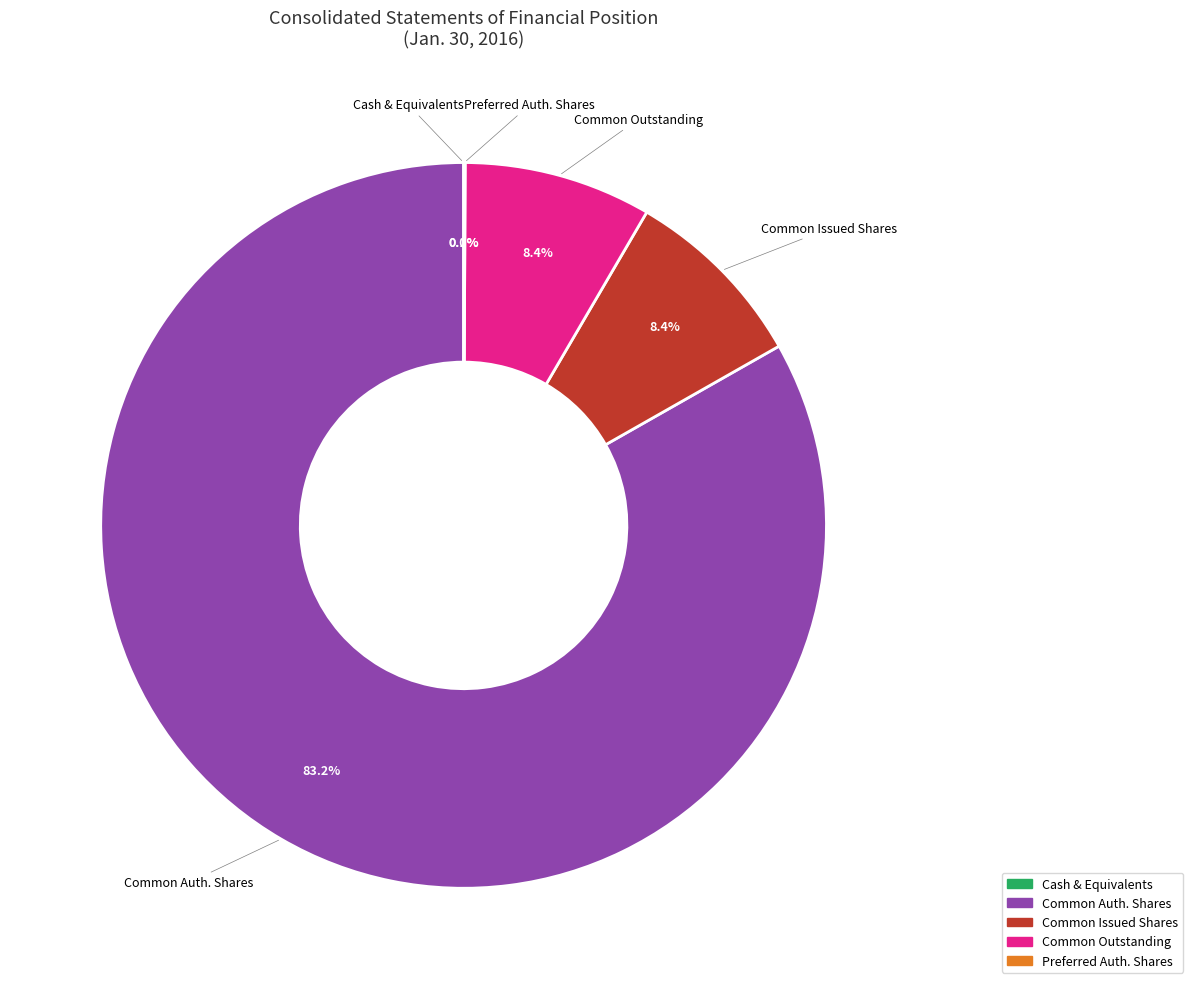

Which slice represents more than half of the pie?

Common Auth. Shares